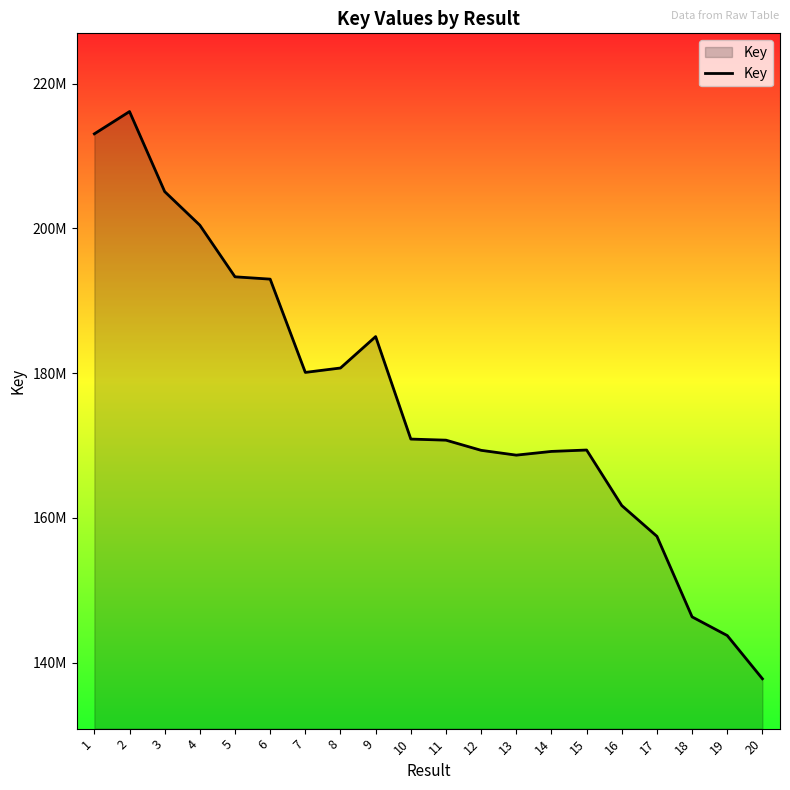

How many interior local valleys (lower than both neighbors) does the data have?

2